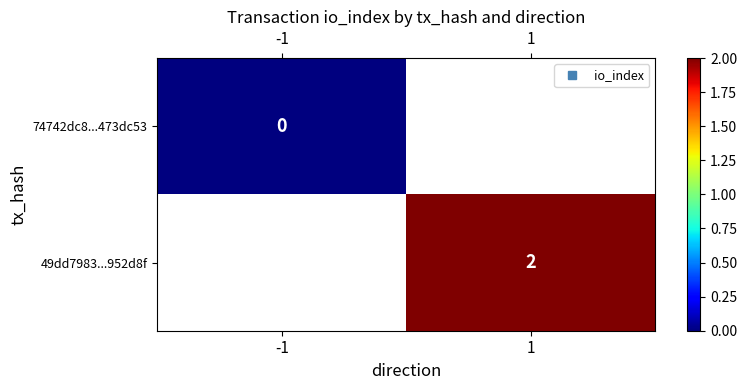

At which category does the chart reach its peak across all series?

1